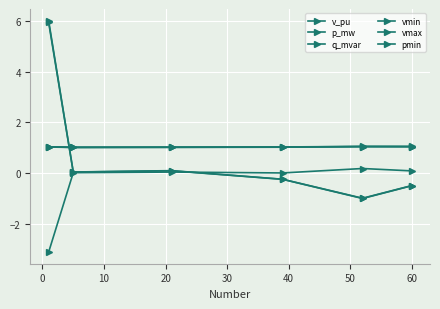

Does the chart have visible grid lines?

Yes